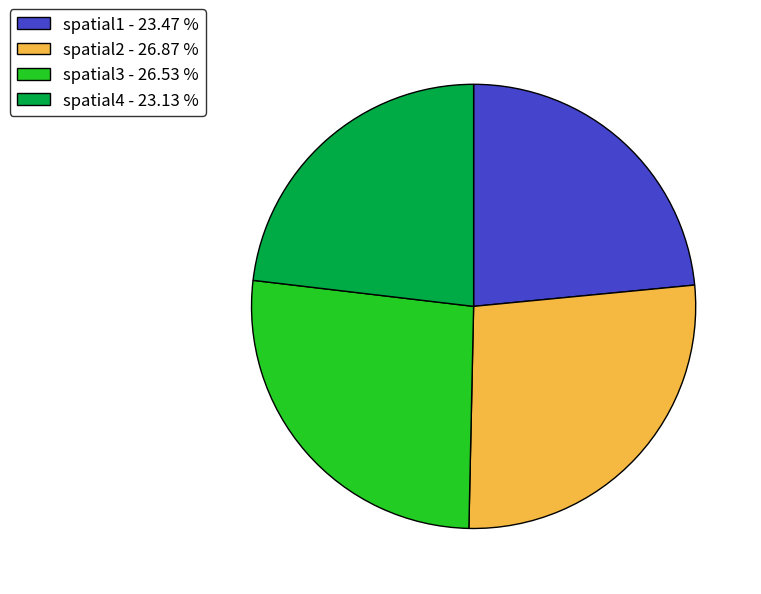

How many slices are in this pie chart?

4